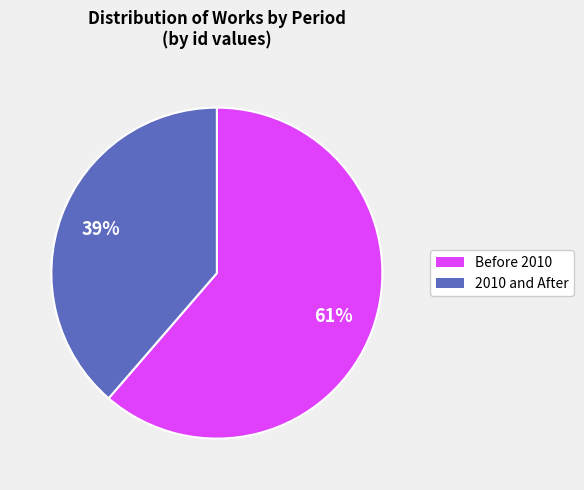

Rank the categories by value from highest to lowest.

Before 2010, 2010 and After